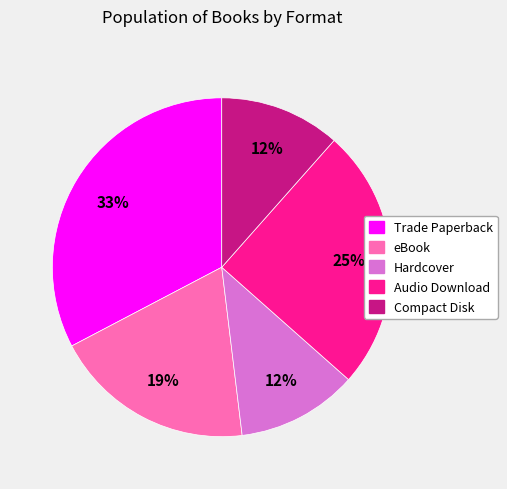

Combined, do Compact Disk and Hardcover account for over 50%?

No